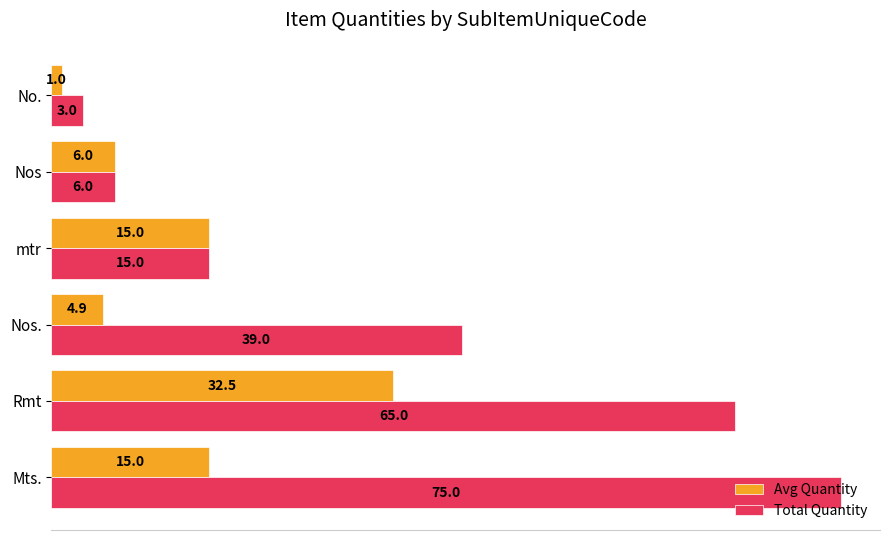

What is the difference between the second highest and minimum values in the Total Quantity series?

62.0